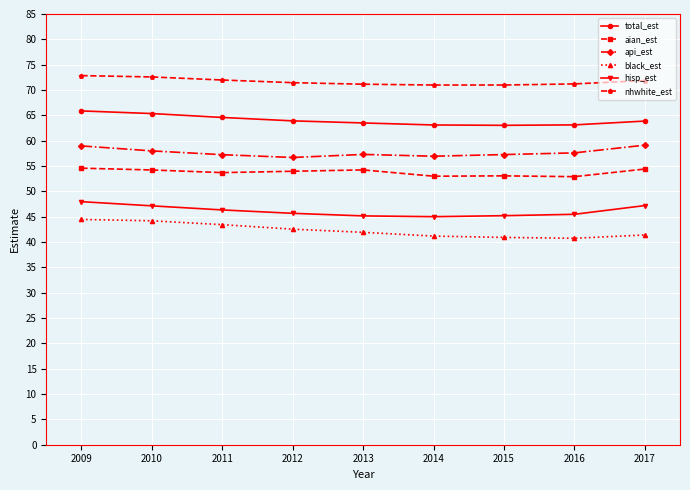

What is the greatest value displayed?

72.8